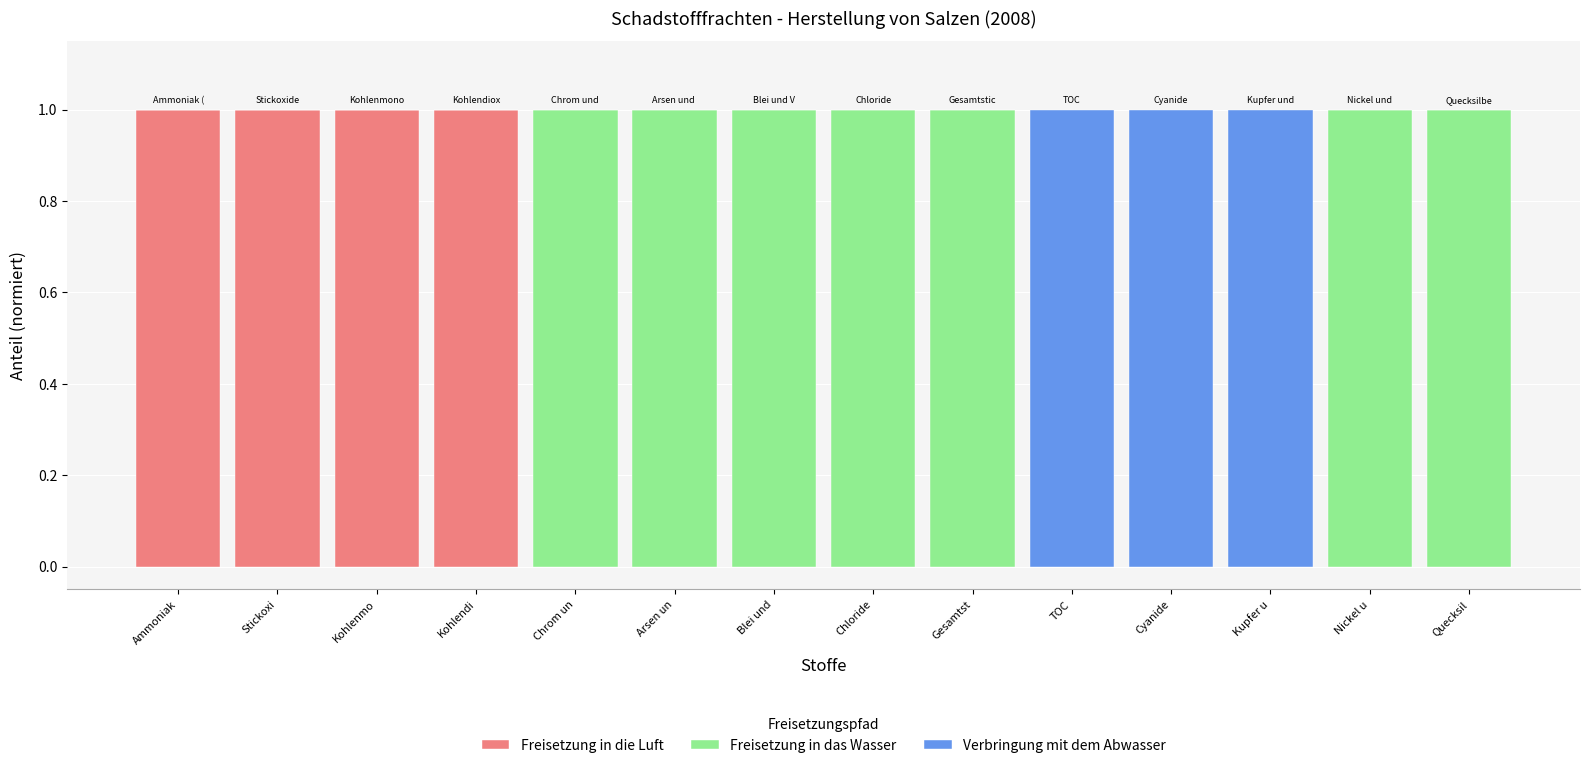

True or false: Freisetzung in die Luft has a value of 1 at Stickoxi.

True